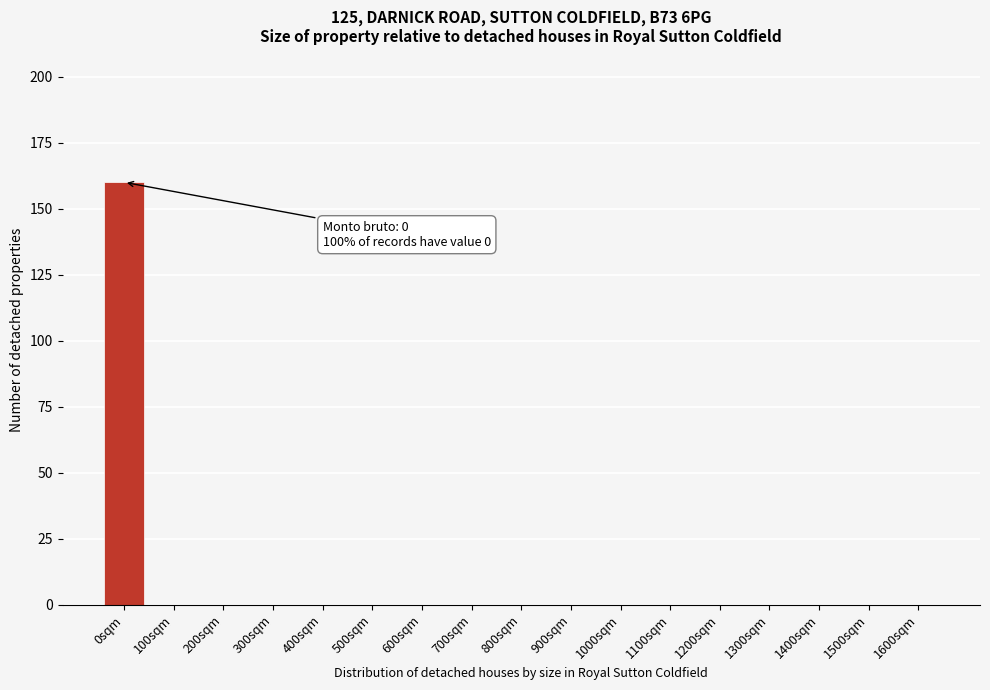

Reading left to right, what are all the values shown in this chart?

0sqm=160	100sqm=0	200sqm=0	300sqm=0	400sqm=0	500sqm=0	600sqm=0	700sqm=0	800sqm=0	900sqm=0	1000sqm=0	1100sqm=0	1200sqm=0	1300sqm=0	1400sqm=0	1500sqm=0	1600sqm=0